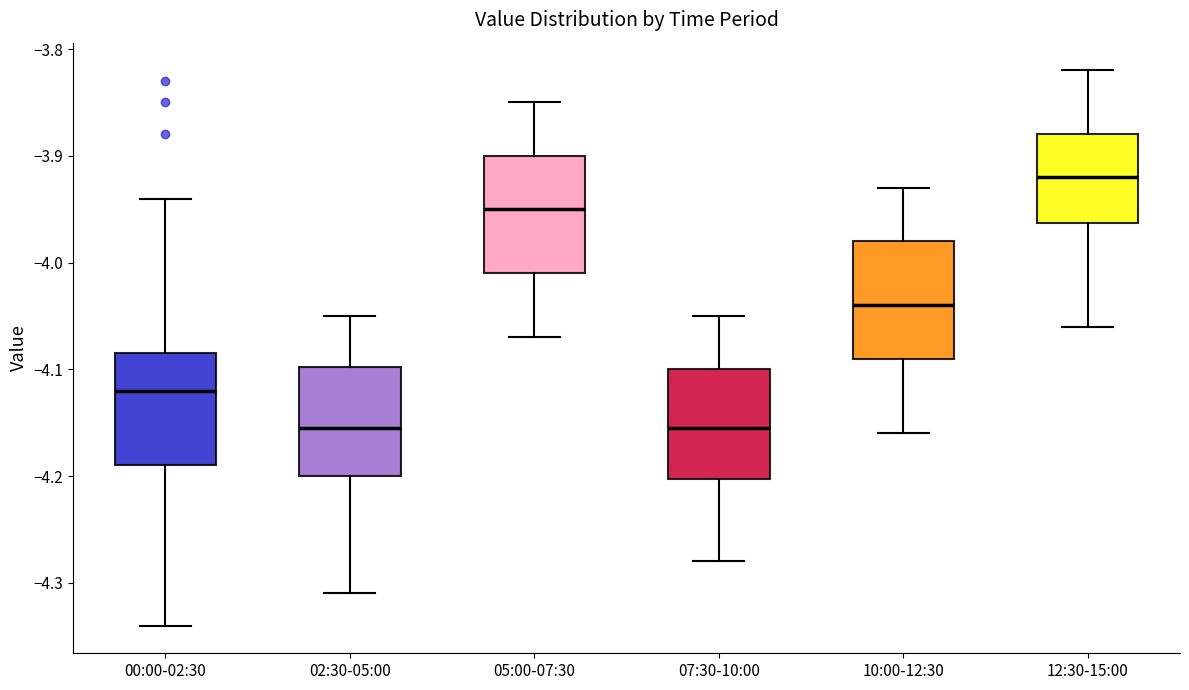

Reading left to right, read every box against the y-axis: the position of its median line, the range the box covers, and the ends of its whiskers. The values are not printed on the chart, so give them approximately, as read against the axis.

00:00-02:30: median -4.12, box -4.19 to -4.08, whiskers -4.34 to -3.94
02:30-05:00: median -4.15, box -4.20 to -4.10, whiskers -4.31 to -4.05
05:00-07:30: median -3.95, box -4.01 to -3.90, whiskers -4.07 to -3.85
07:30-10:00: median -4.15, box -4.20 to -4.10, whiskers -4.28 to -4.05
10:00-12:30: median -4.04, box -4.09 to -3.98, whiskers -4.16 to -3.93
12:30-15:00: median -3.92, box -3.96 to -3.88, whiskers -4.06 to -3.82